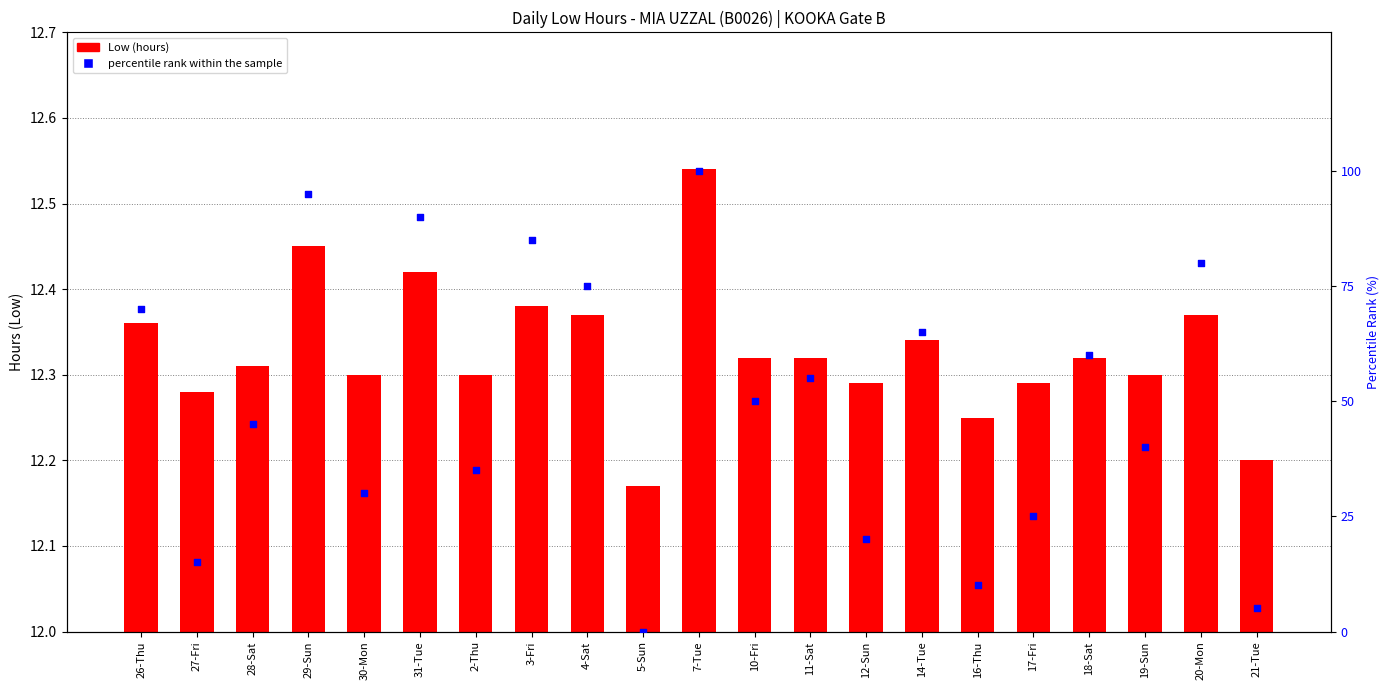

Which series has the largest Y range (max minus min)?

percentile rank within the sample